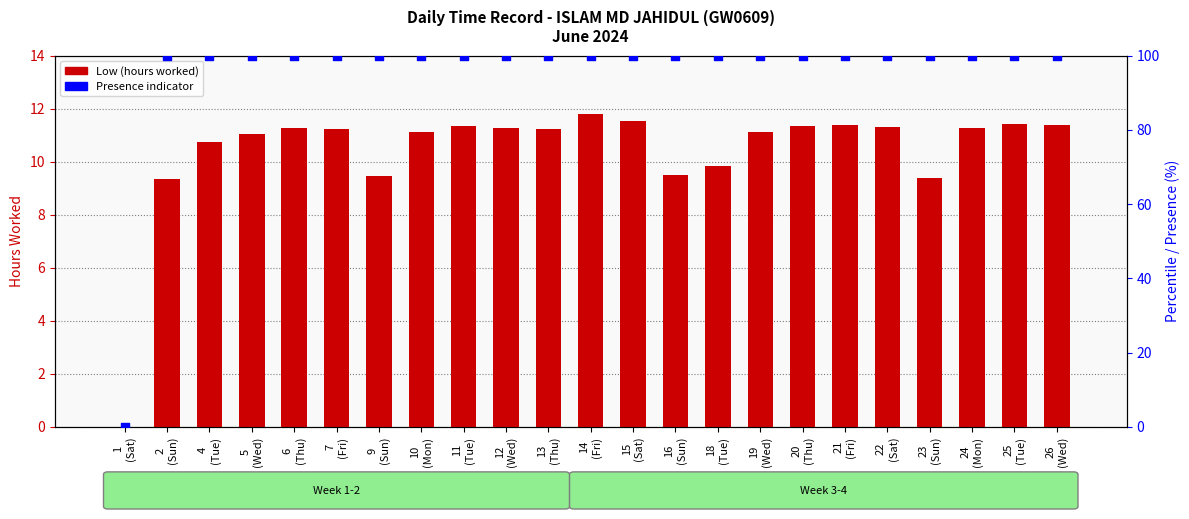

Which series has the largest Y range (max minus min)?

Presence (%)